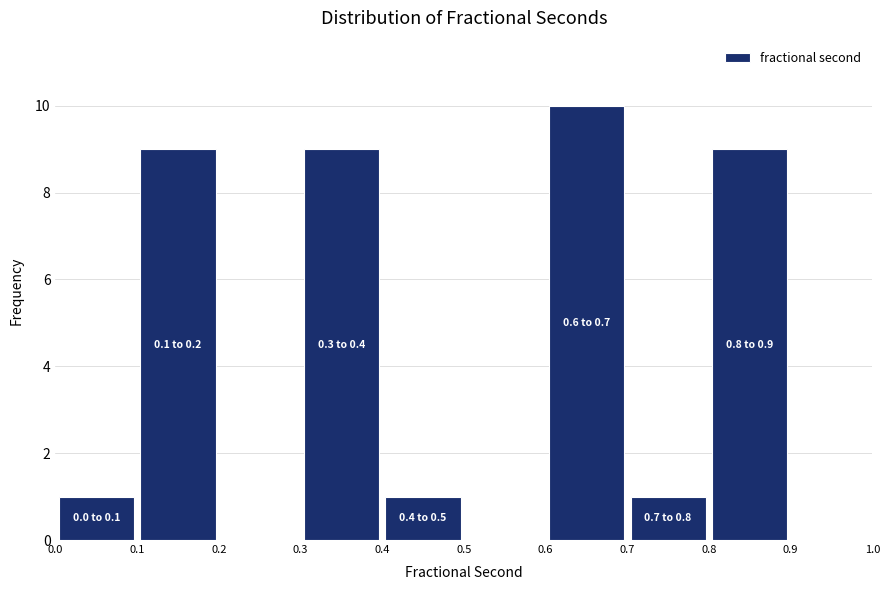

Which range on the x-axis has the tallest bar?

0.6 to 0.7